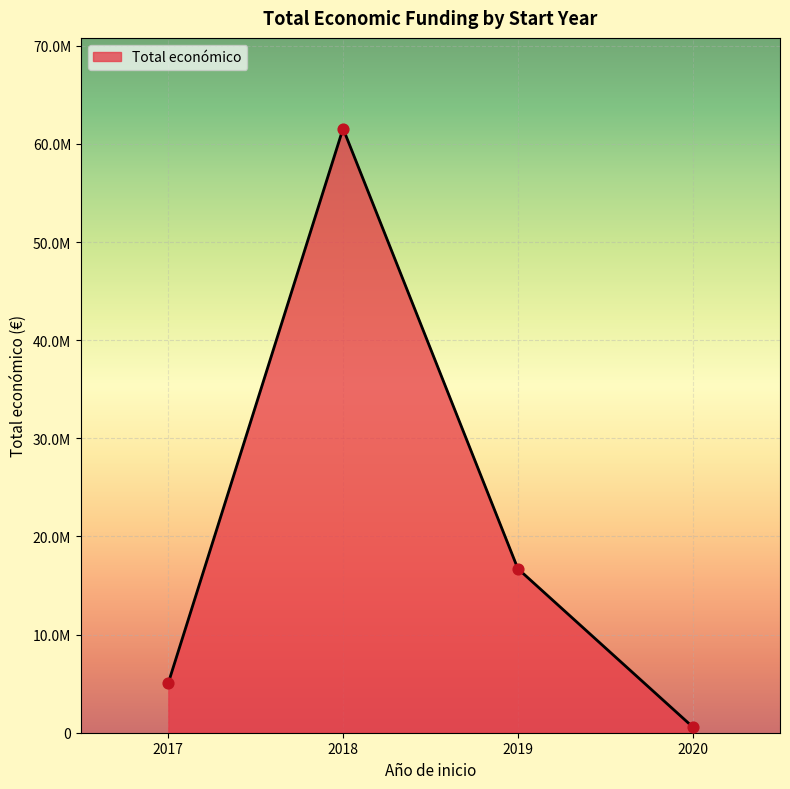

Which has a higher value, 2020 or 2018?

2018